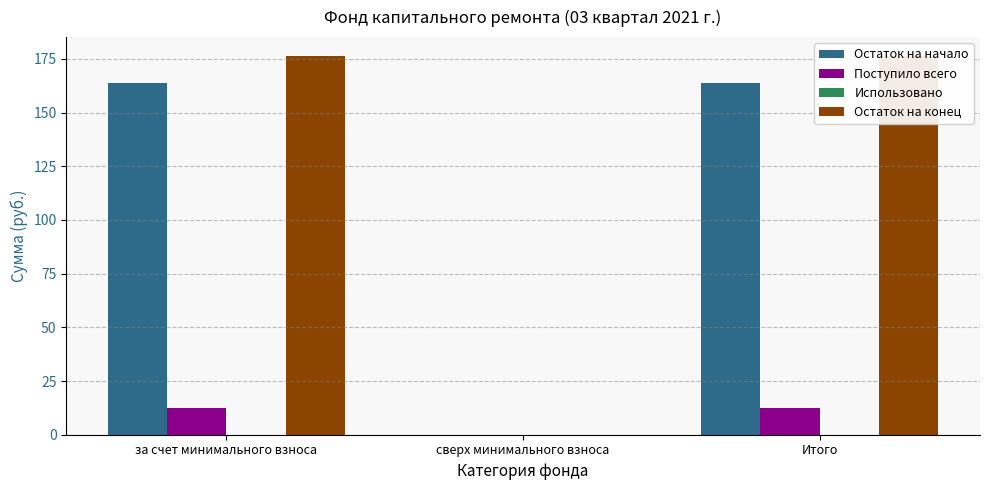

What is the difference between the maximum and minimum values in the Поступило всего series?

12.6